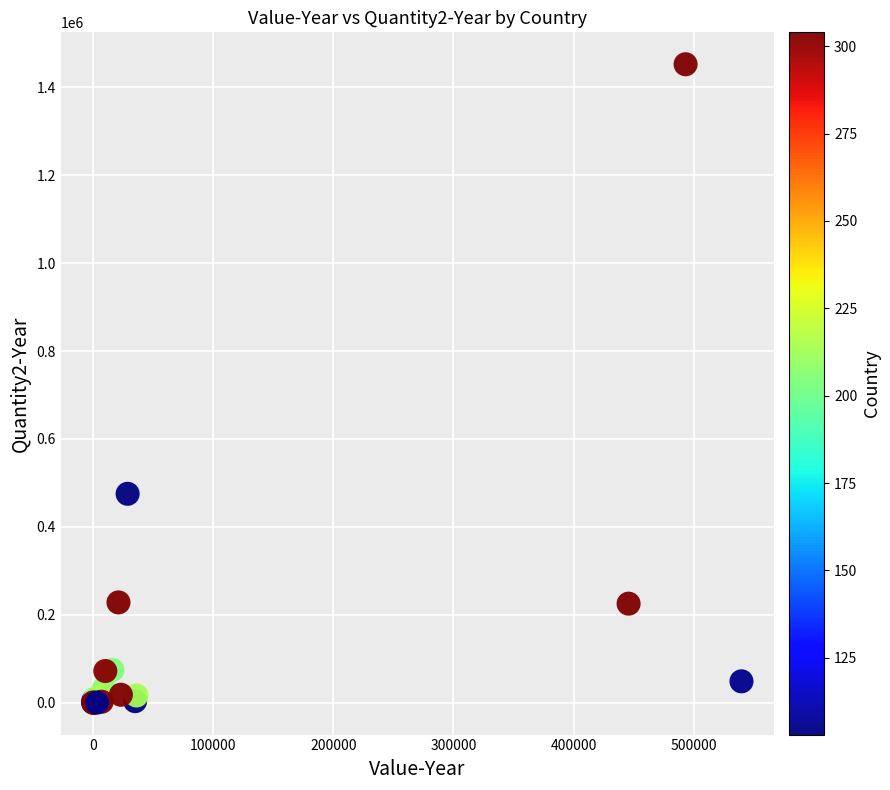

What Y value in the scatter plot is closest to 726260?

475232